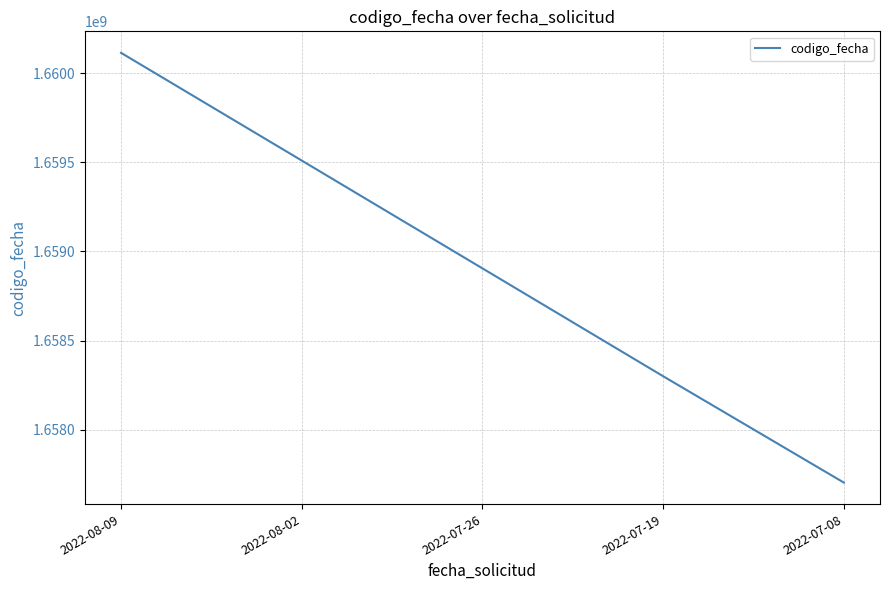

What is the difference between the maximum and minimum values?

2410072